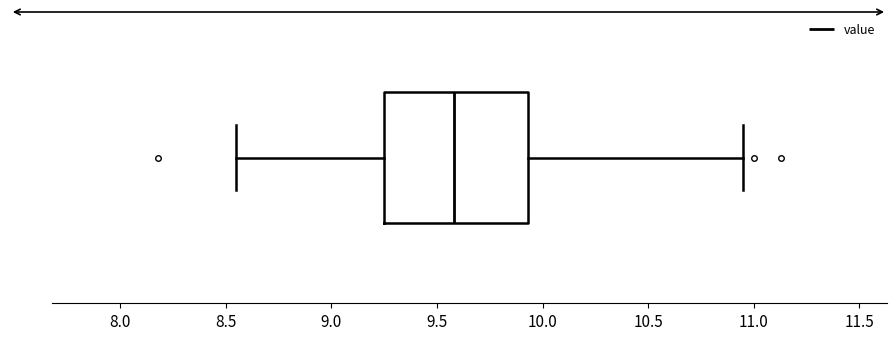

Read this box plot against the x-axis: the position of the median line, the range covered by the box, and the ends of both whiskers. The values are not printed on the chart, so give them approximately, as read against the axis.

median 9.60, box 9.25 to 9.95, whiskers 8.55 to 10.95